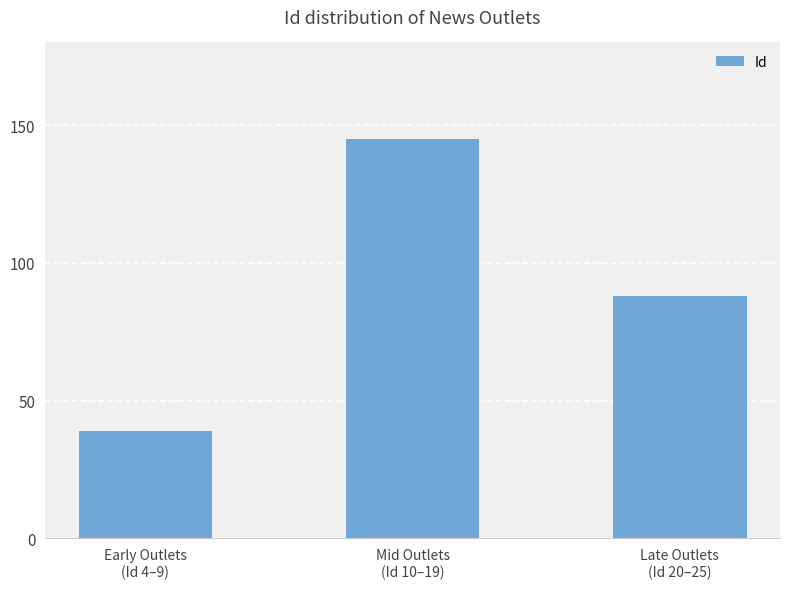

Where is the data nearest to the value 92?

Late Outlets
(Id 20–25)